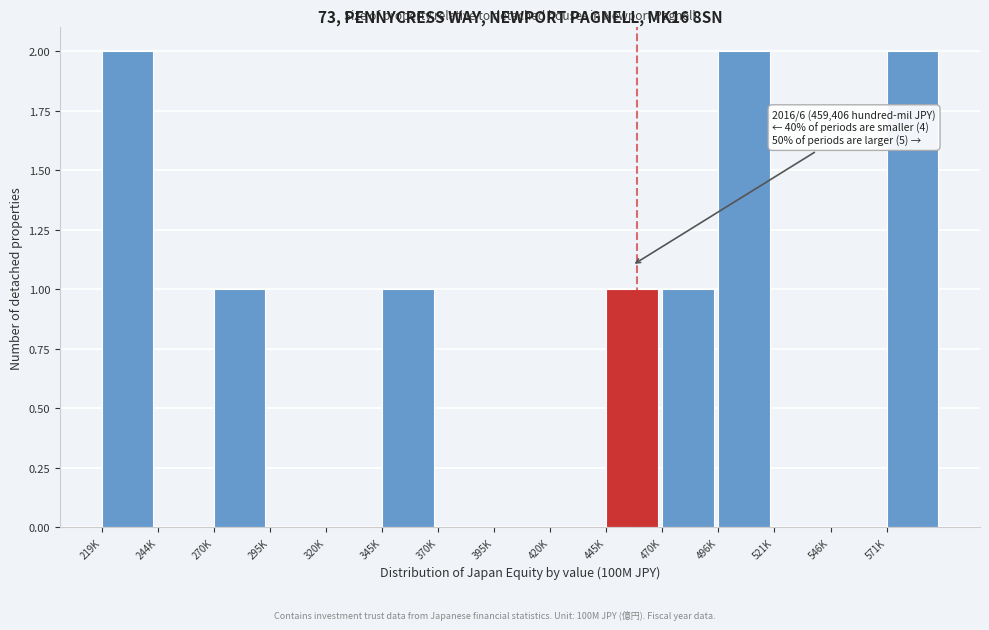

Reading right to left, what are all the values shown in this chart?

571K=2	546K=0	521K=0	496K=2	470K=1	445K=1	420K=0	395K=0	370K=0	345K=1	320K=0	295K=0	270K=1	244K=0	219K=2